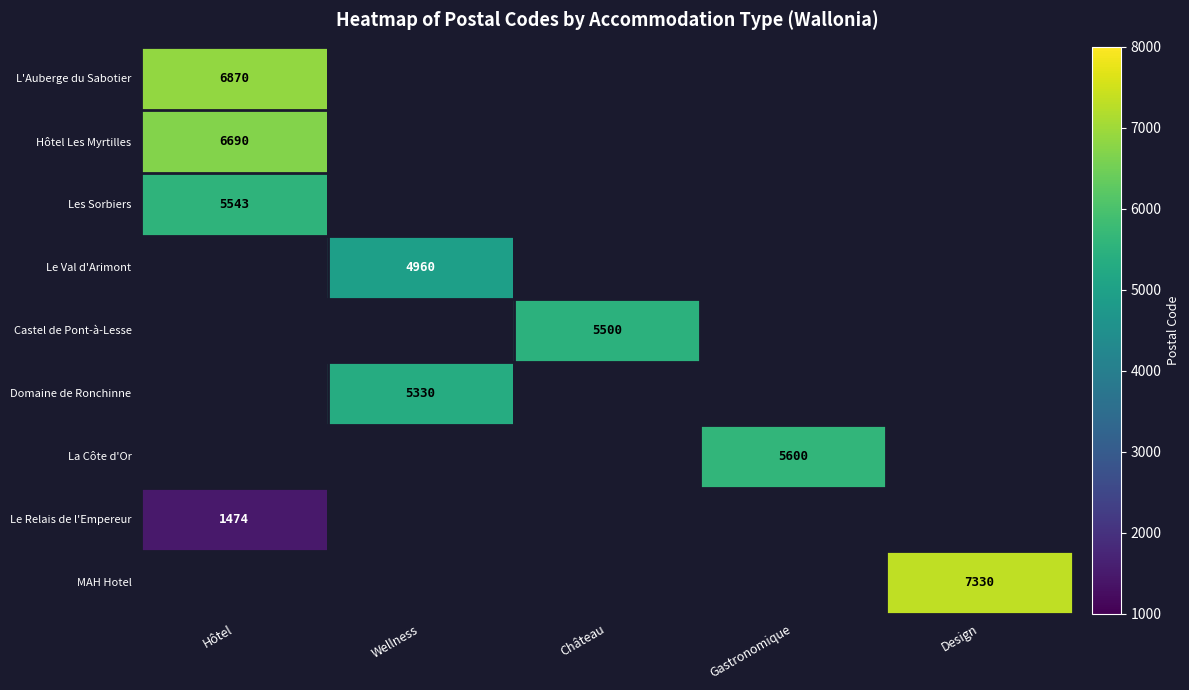

The value of Les Sorbiers at Hôtel is 5543. True or false?

True